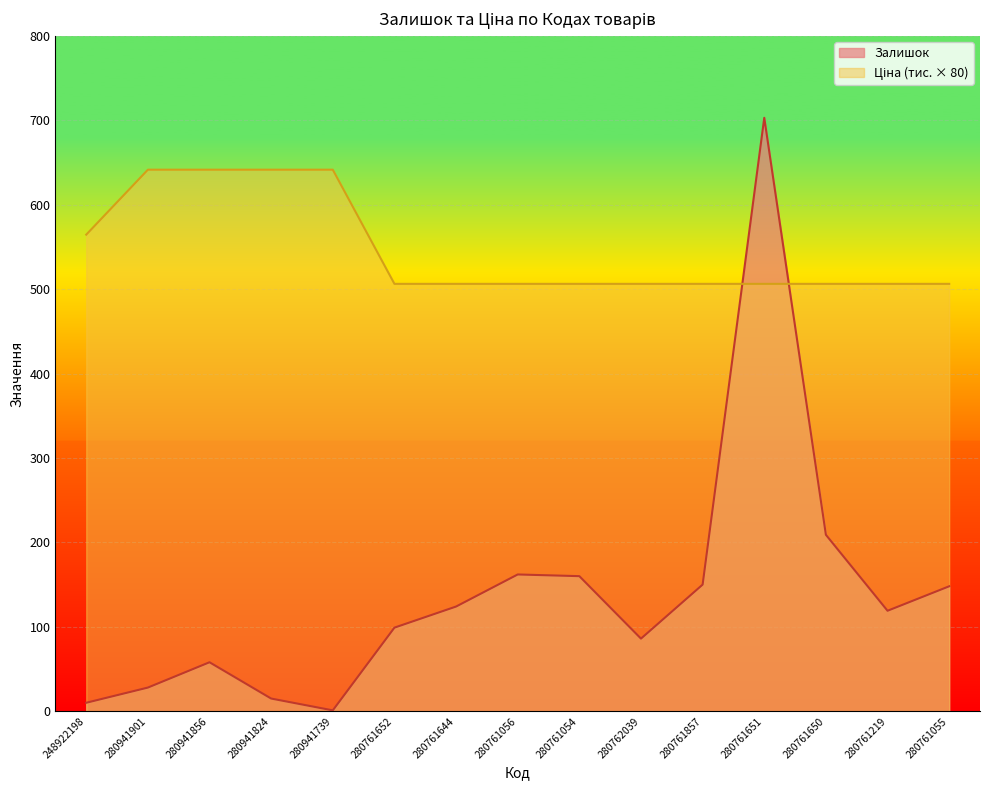

At which category is the sum across all series the highest?

280761651